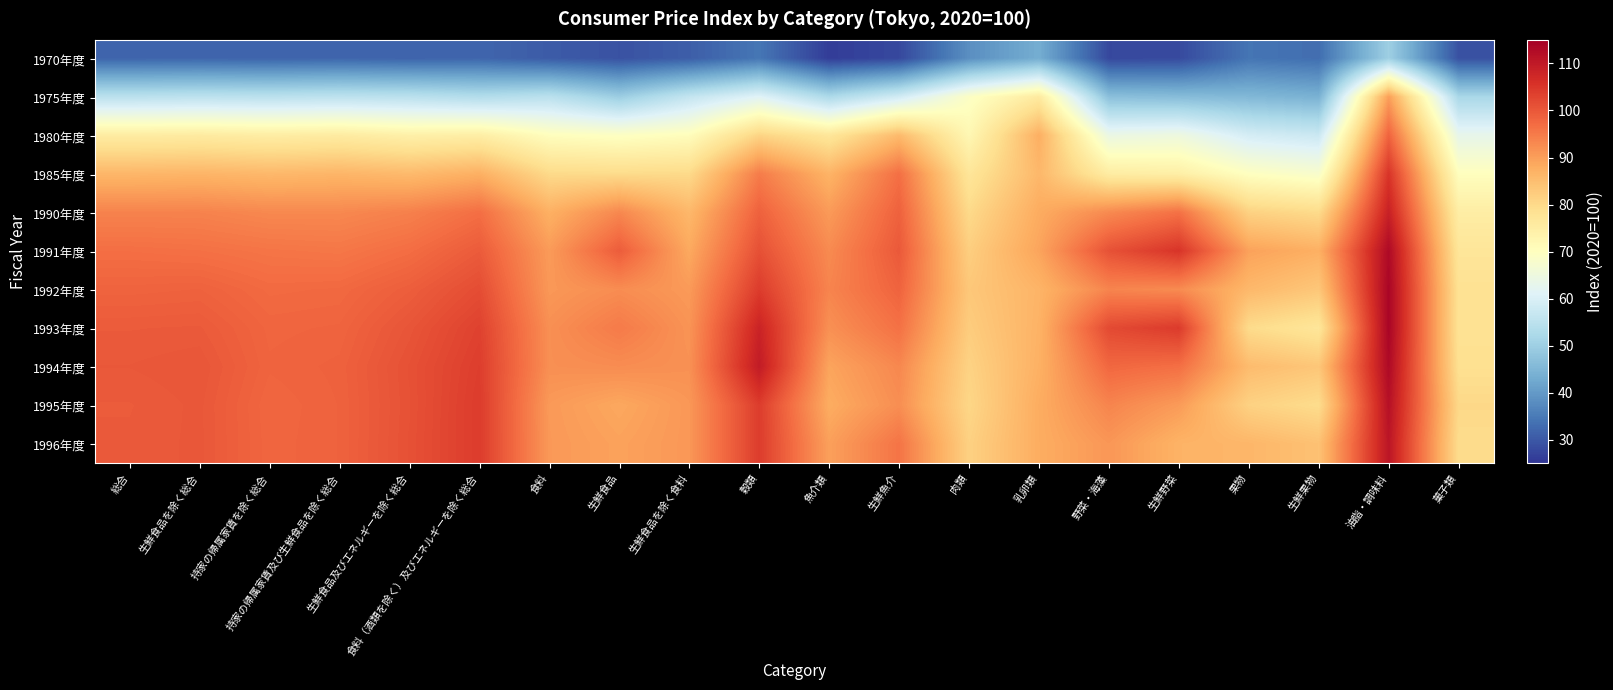

At how many categories does at least one series exceed 40?

20